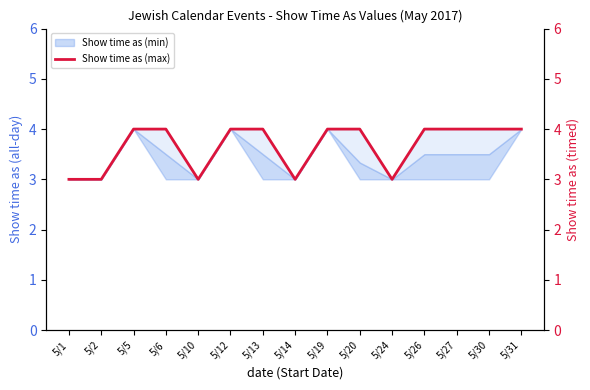

How many values are below 4?

5